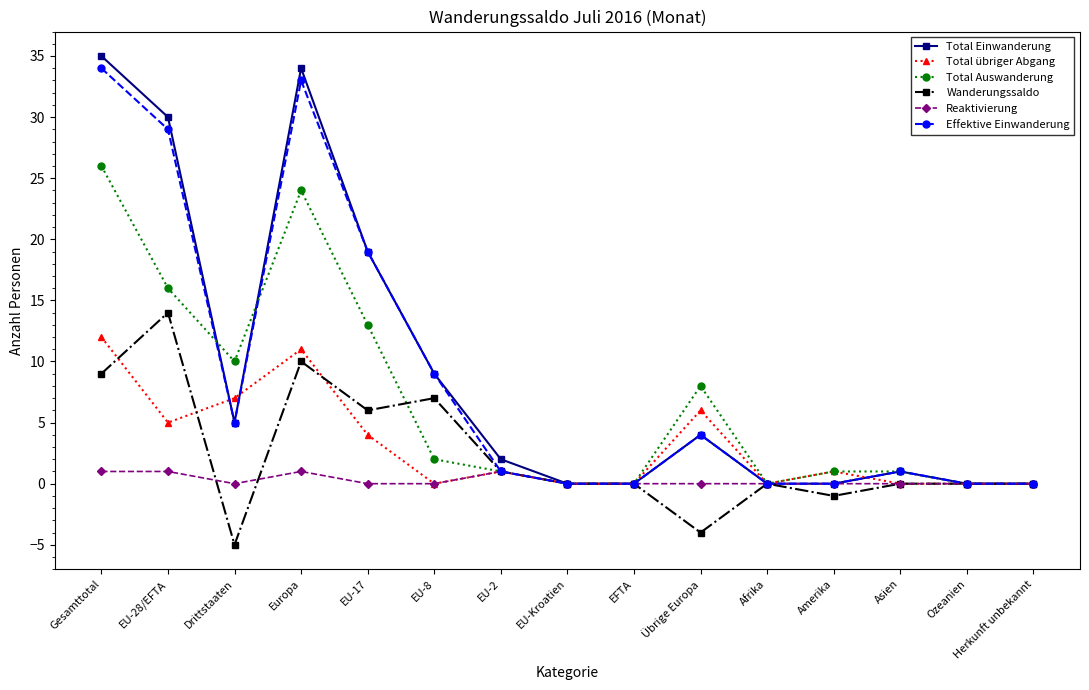

Which series changed the most between Gesamttotal and EU-17?

Total Einwanderung